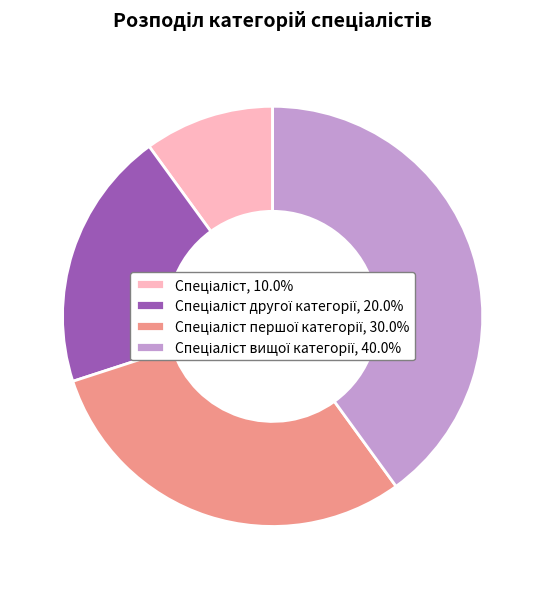

Does any single category account for the majority?

No